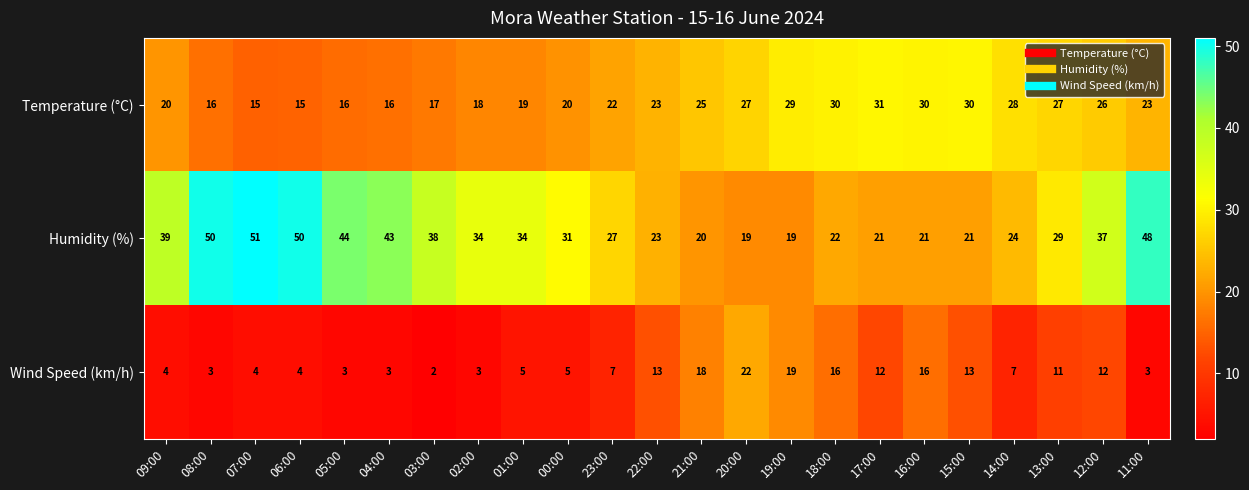

Where does the Humidity (%) series first go above 31?

09:00